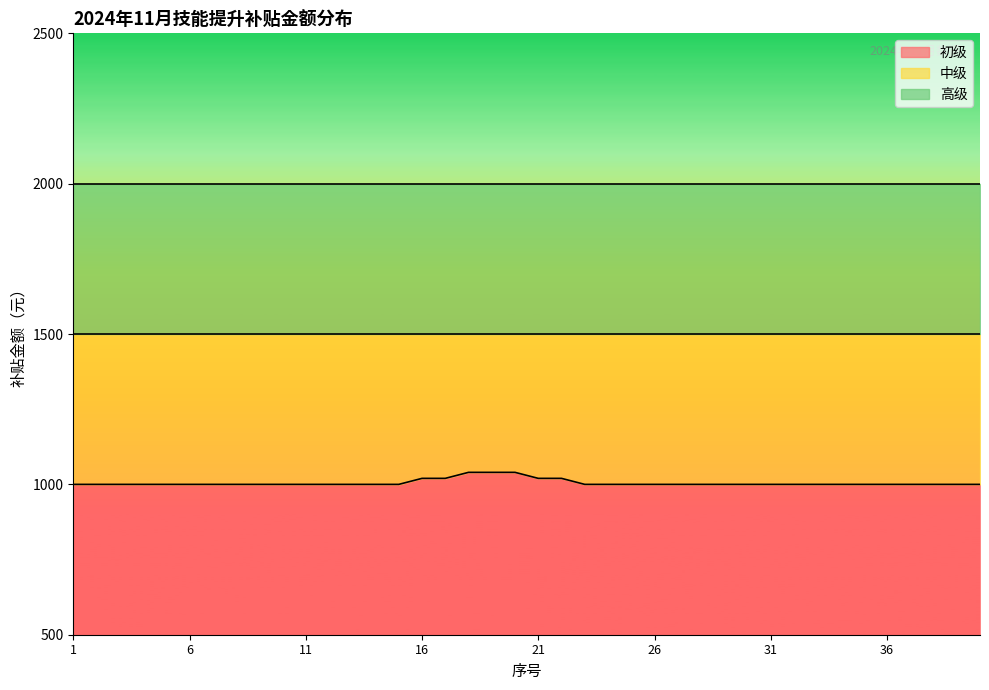

What is the minimum value shown in the chart?

1000